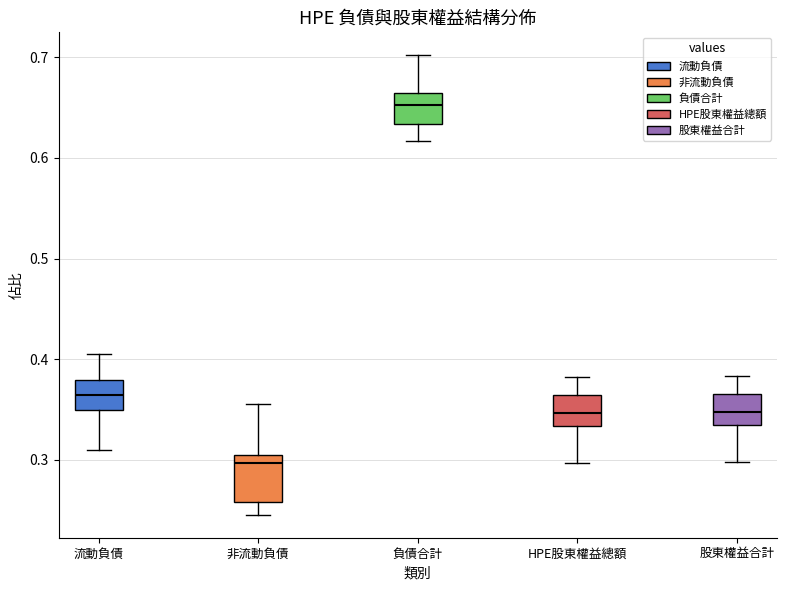

Reading left to right, transcribe this box plot: for each box, give where its median line is, the range the box spans, and where its two whiskers end, as read against the y-axis. The values are not printed on the chart, so give them approximately, as read against the axis.

流動負債: median 0.36, box 0.35 to 0.38, whiskers 0.31 to 0.41
非流動負債: median 0.30 (just below the box's upper edge), box 0.26 to 0.30, whiskers 0.25 to 0.36
負債合計: median 0.65, box 0.63 to 0.67, whiskers 0.62 to 0.70
HPE股東權益總額: median 0.35, box 0.33 to 0.36, whiskers 0.30 to 0.38
股東權益合計: median 0.35, box 0.33 to 0.37, whiskers 0.30 to 0.38